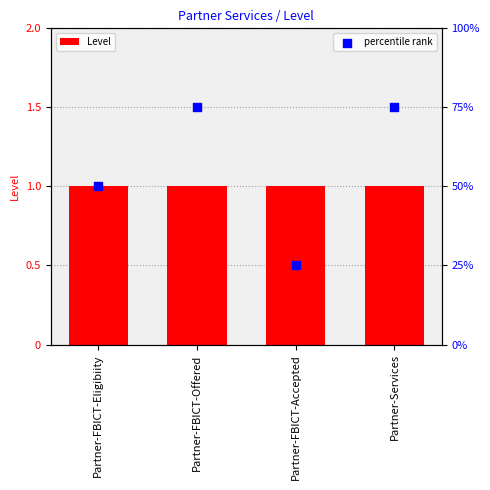

What is the total value across all series at Partner-FBICT-Offered?

76